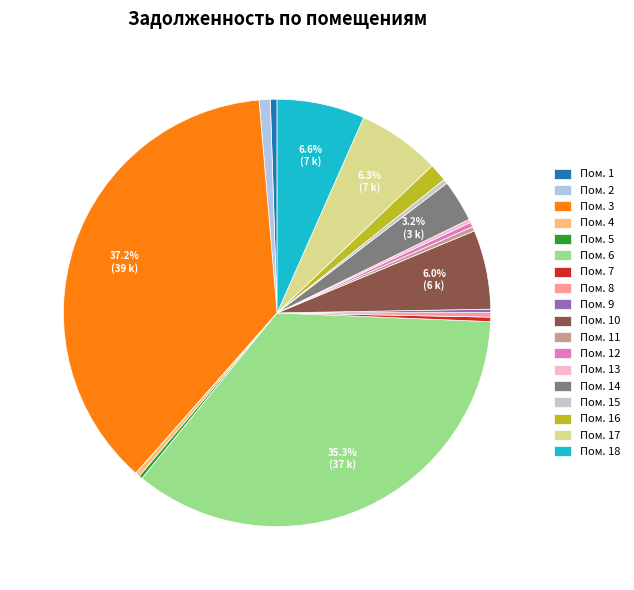

Is there a majority slice in this chart?

No